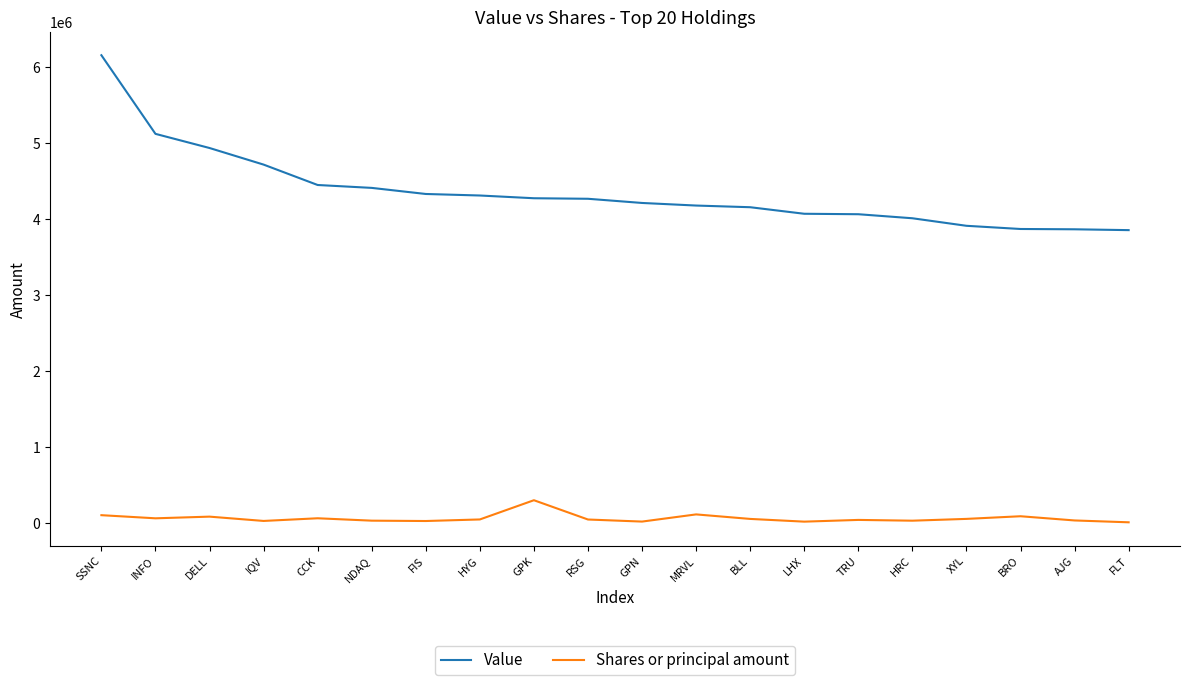

How many values in the Value series are below 4266000?

10